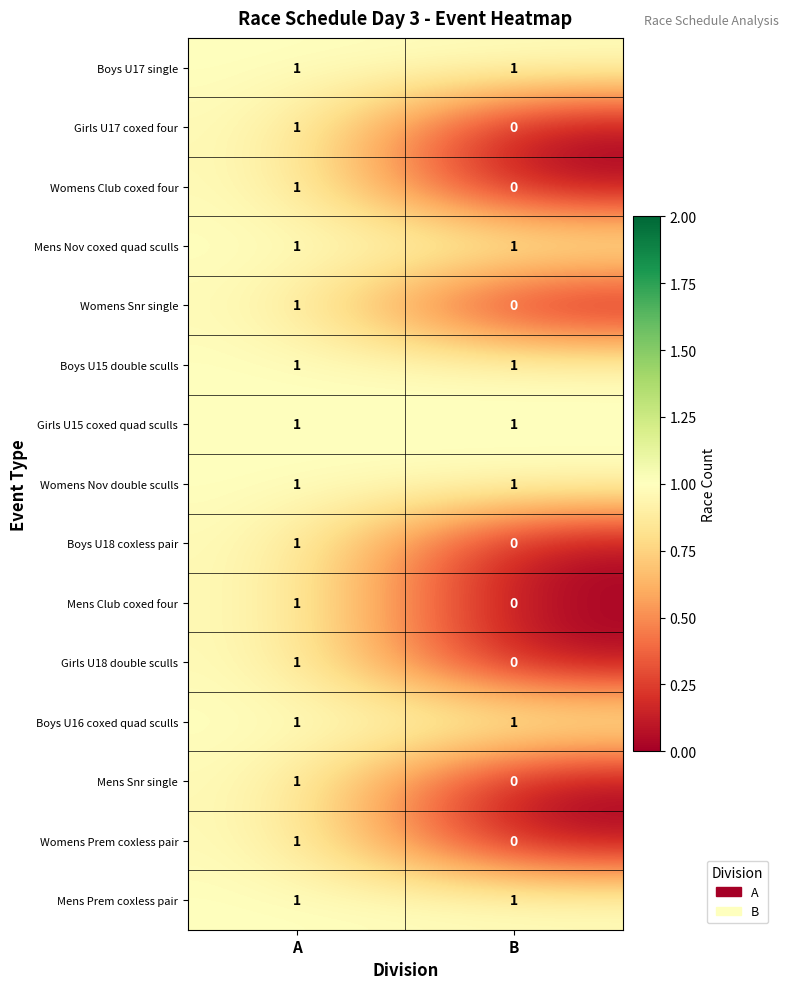

Reading right to left, extract all data points from this chart.

Boys U17 single: 1	1
Girls U17 coxed four: 0	1
Womens Club coxed four: 0	1
Mens Nov coxed quad sculls: 1	1
Womens Snr single: 0	1
Boys U15 double sculls: 1	1
Girls U15 coxed quad sculls: 1	1
Womens Nov double sculls: 1	1
Boys U18 coxless pair: 0	1
Mens Club coxed four: 0	1
Girls U18 double sculls: 0	1
Boys U16 coxed quad sculls: 1	1
Mens Snr single: 0	1
Womens Prem coxless pair: 0	1
Mens Prem coxless pair: 1	1